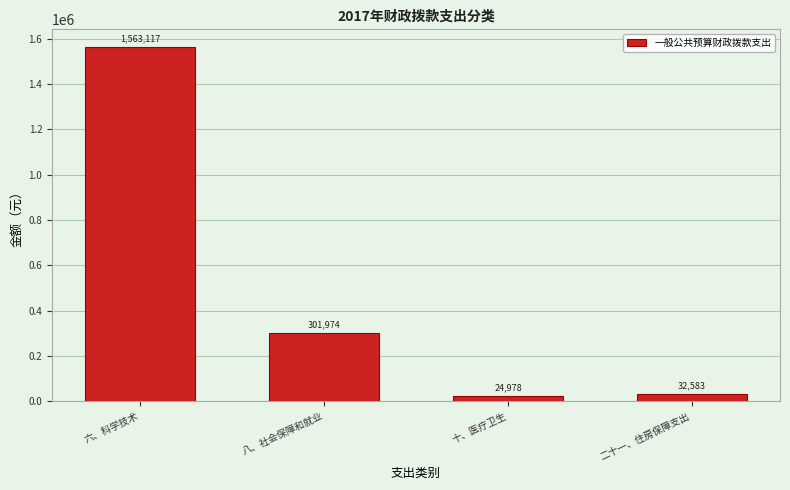

List the labels in order of value, smallest first.

十、医疗卫生, 二十一、住房保障支出, 八、社会保障和就业, 六、科学技术